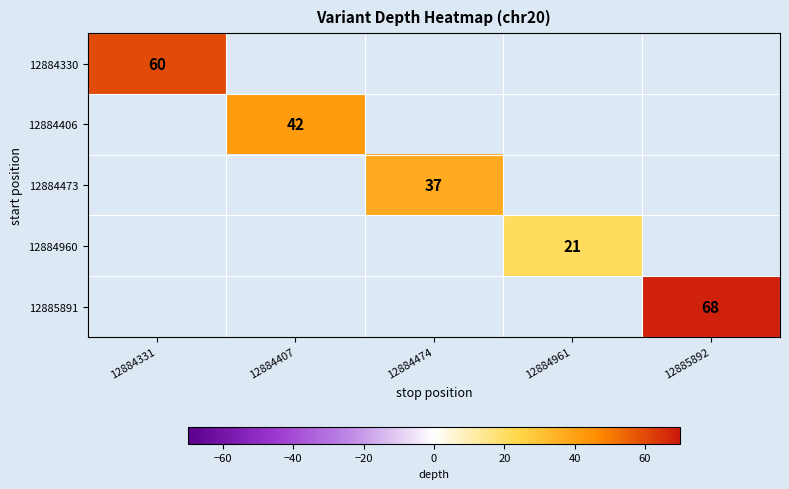

Is it true that 12884406 equals 68 at 12884407?

False